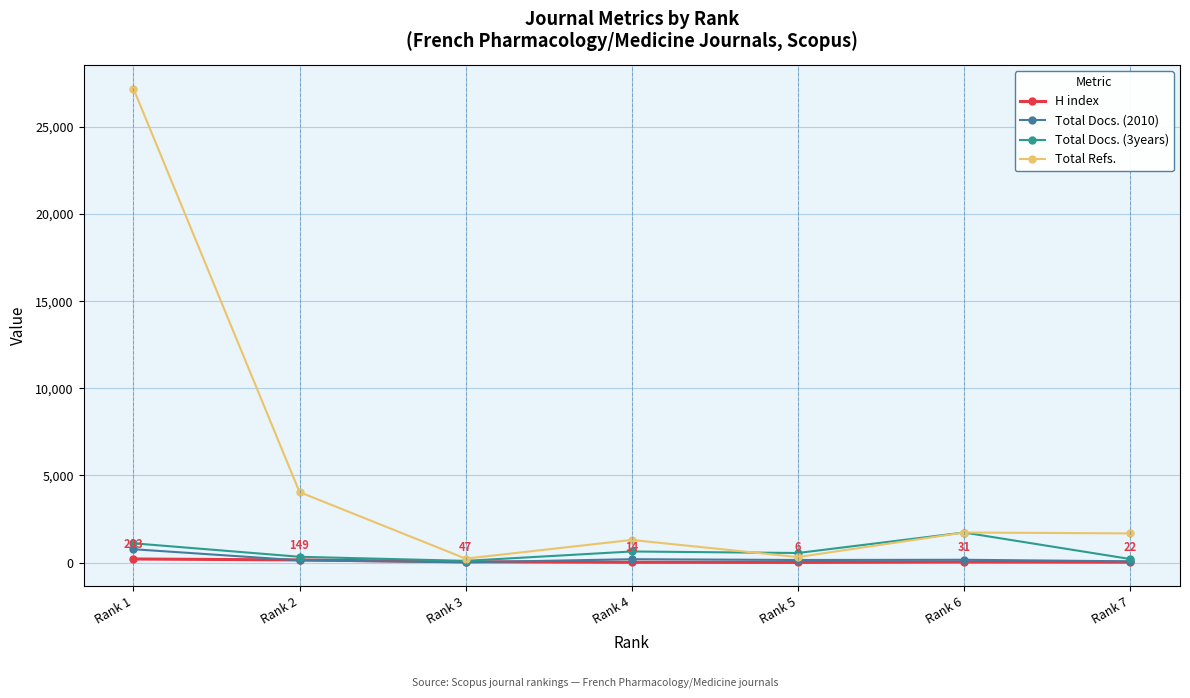

What is the difference between the Total Docs. (3years) values at Rank 1 and Rank 2?

774